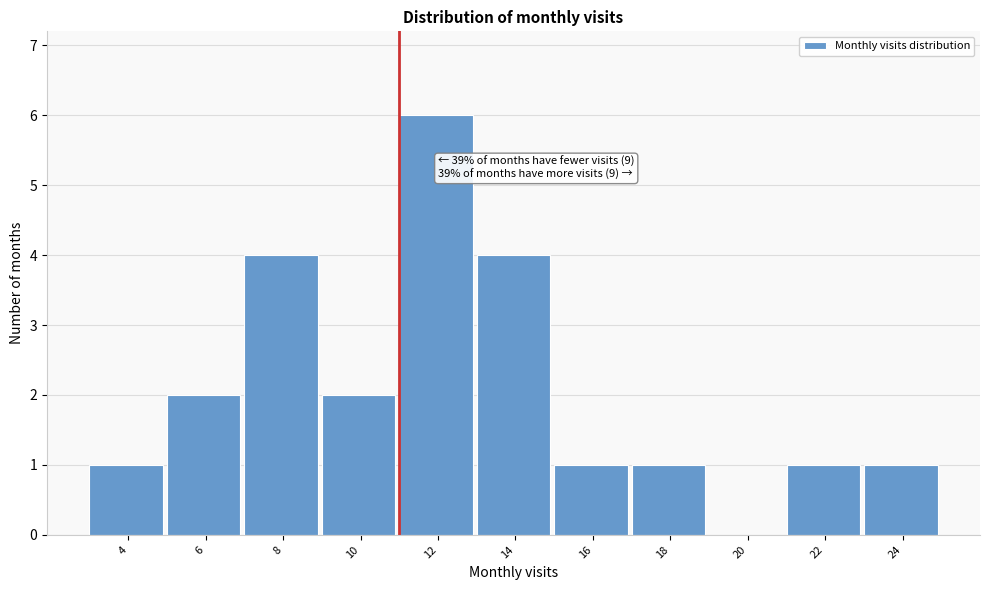

Reading left to right, list all the values displayed in this chart.

4=1	6=2	8=4	10=2	12=6	14=4	16=1	18=1	20=0	22=1	24=1